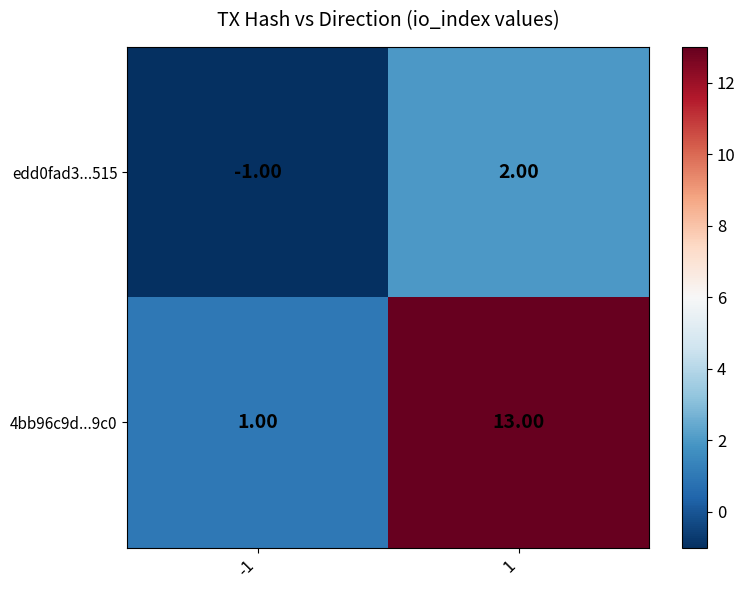

What is the difference between the edd0fad3...515 values at -1 and 1?

3